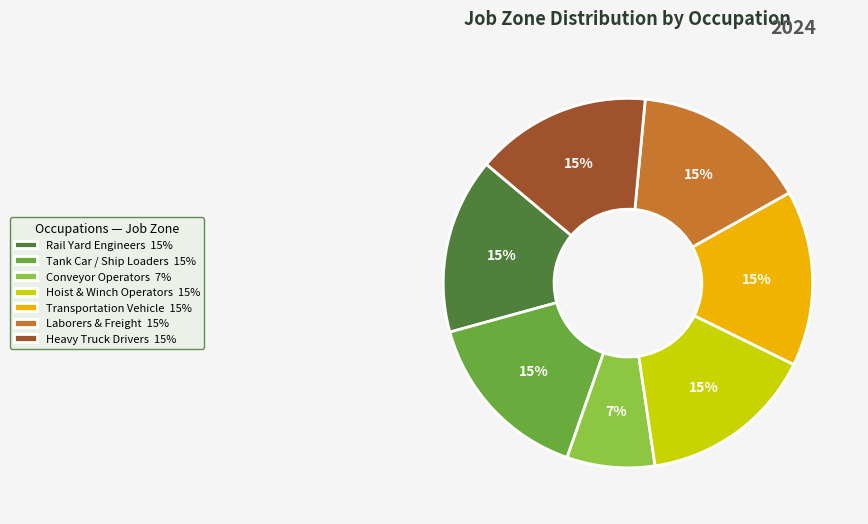

Which has a higher value, Conveyor Operators and Tenders or Rail Yard Engineers?

Rail Yard Engineers